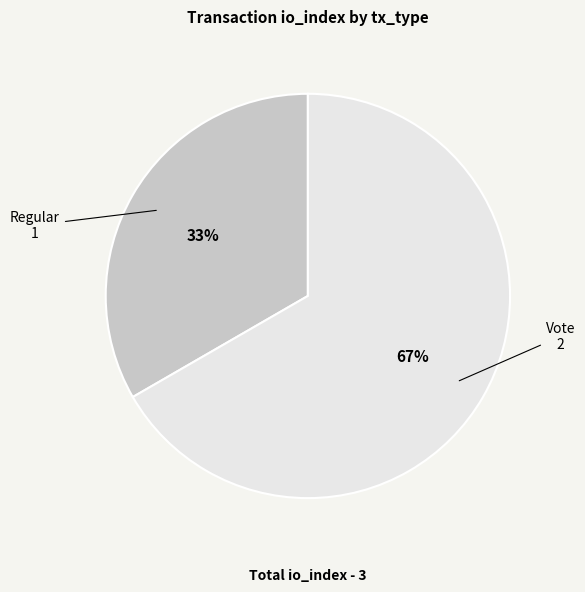

Does any single category account for the majority?

Yes